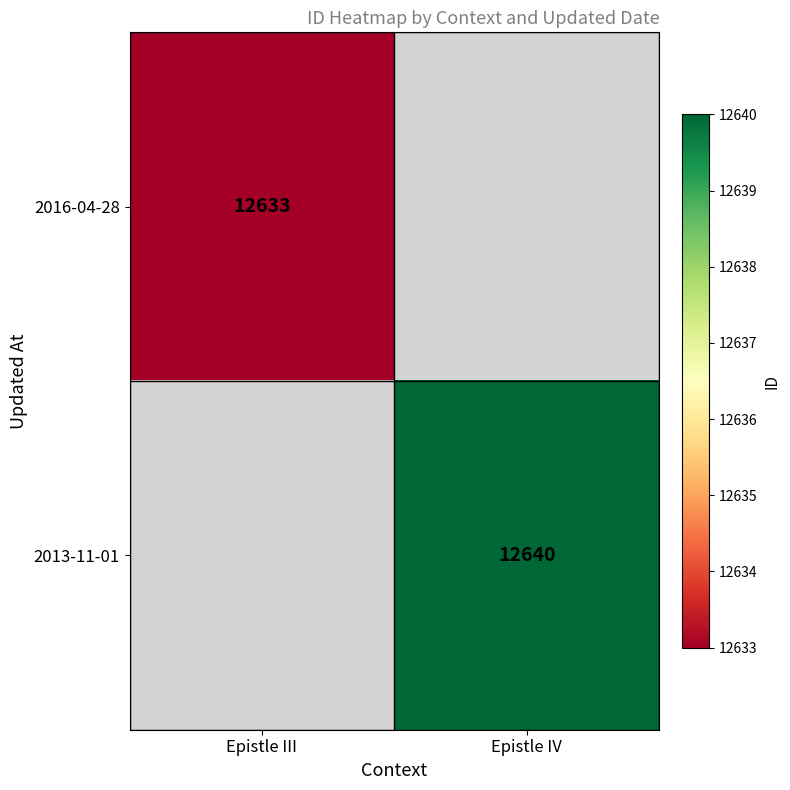

The 2016-04-28 series shows 22258 at Epistle III. True or false?

False